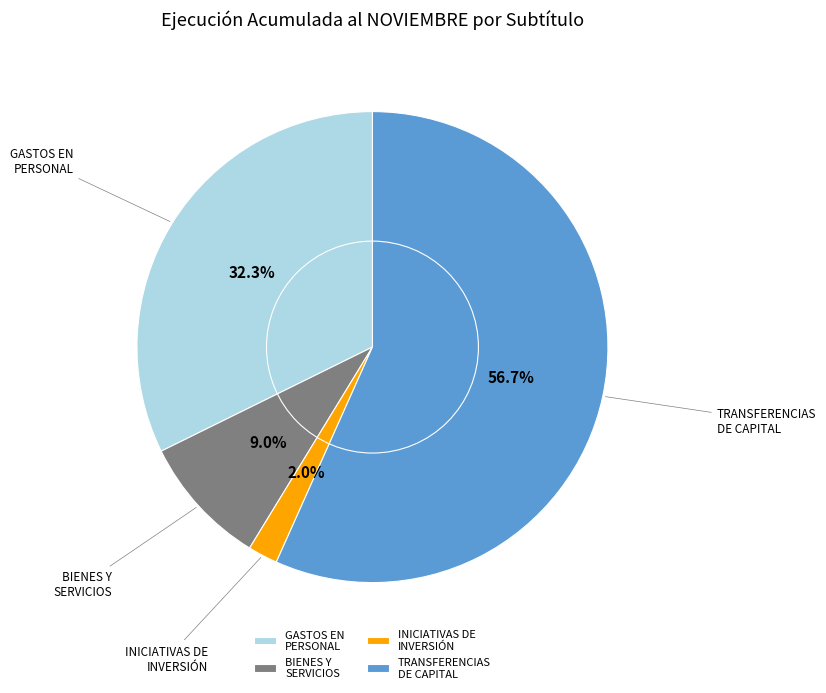

Which slice is the largest?

TRANSFERENCIAS DE CAPITAL